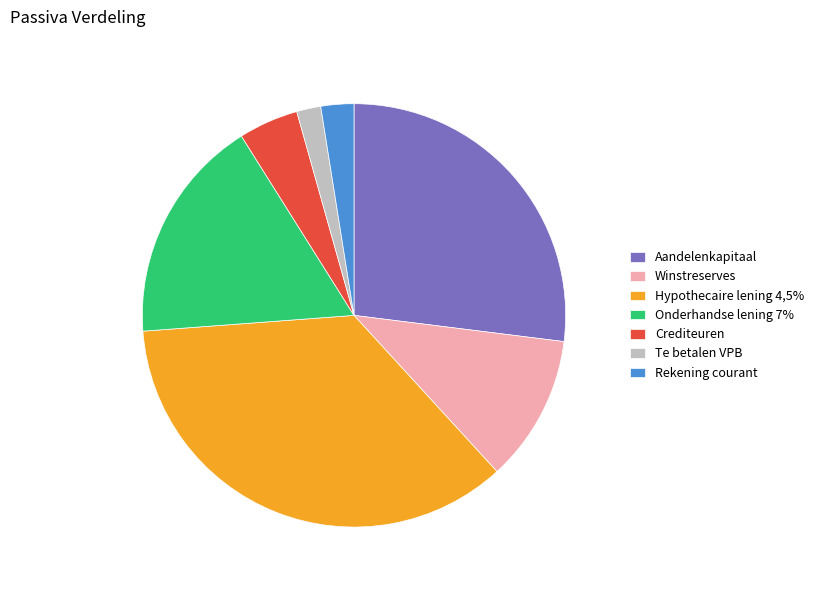

The Te betalen VPB slice represents 2% of the pie. True or false?

True